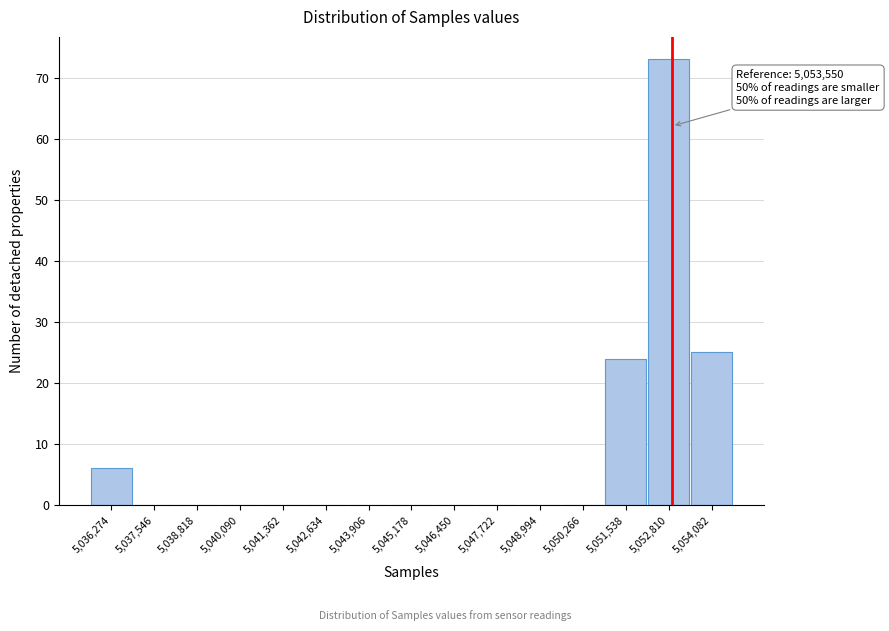

Reading left to right, what are all the values shown in this chart?

5,036,274=6	5,037,546=0	5,038,818=0	5,040,090=0	5,041,362=0	5,042,634=0	5,043,906=0	5,045,178=0	5,046,450=0	5,047,722=0	5,048,994=0	5,050,266=0	5,051,538=24	5,052,810=73	5,054,082=25